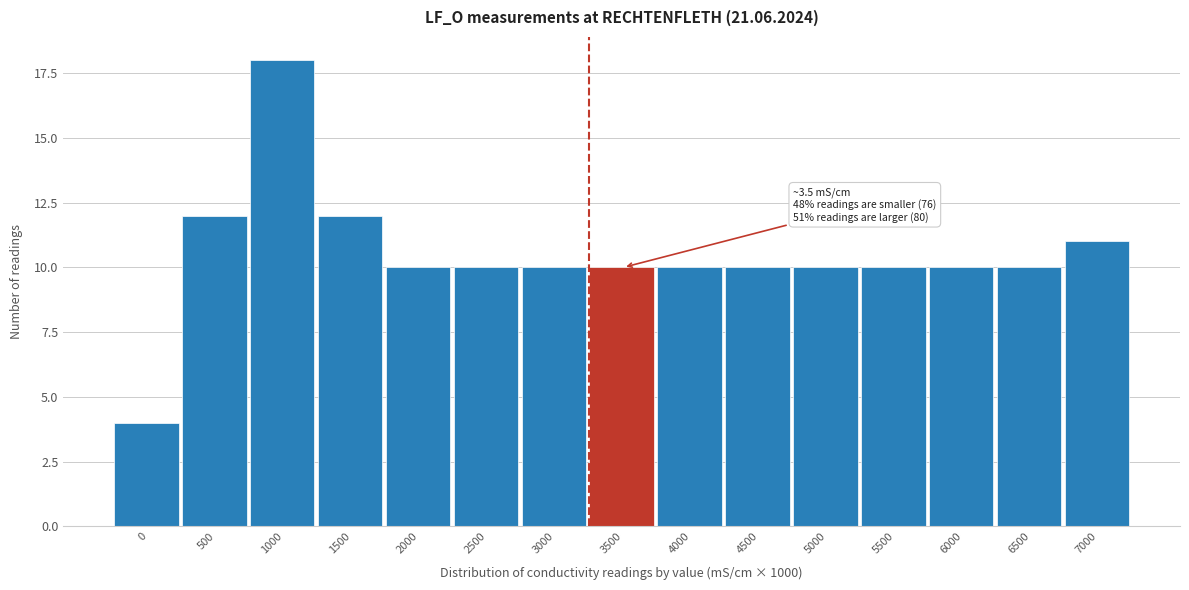

Reading right to left, transcribe all the data shown in this chart.

7000=11	6500=10	6000=10	5500=10	5000=10	4500=10	4000=10	3500=10	3000=10	2500=10	2000=10	1500=12	1000=18	500=12	0=4